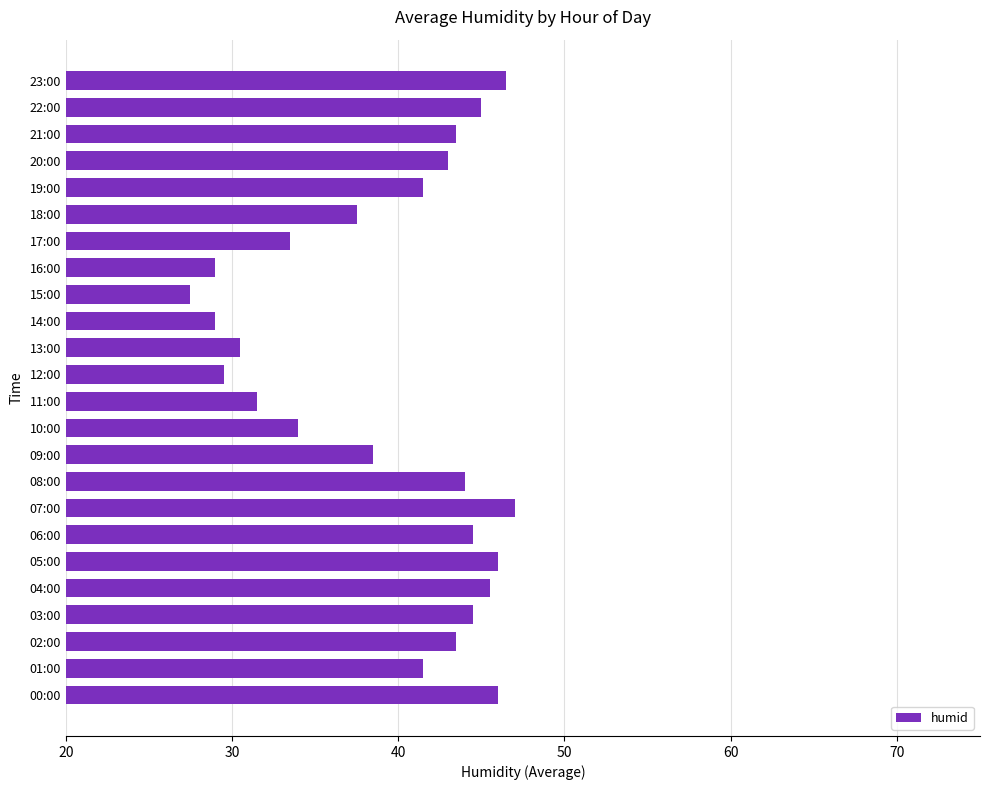

Read the value at 20:00.

43.0